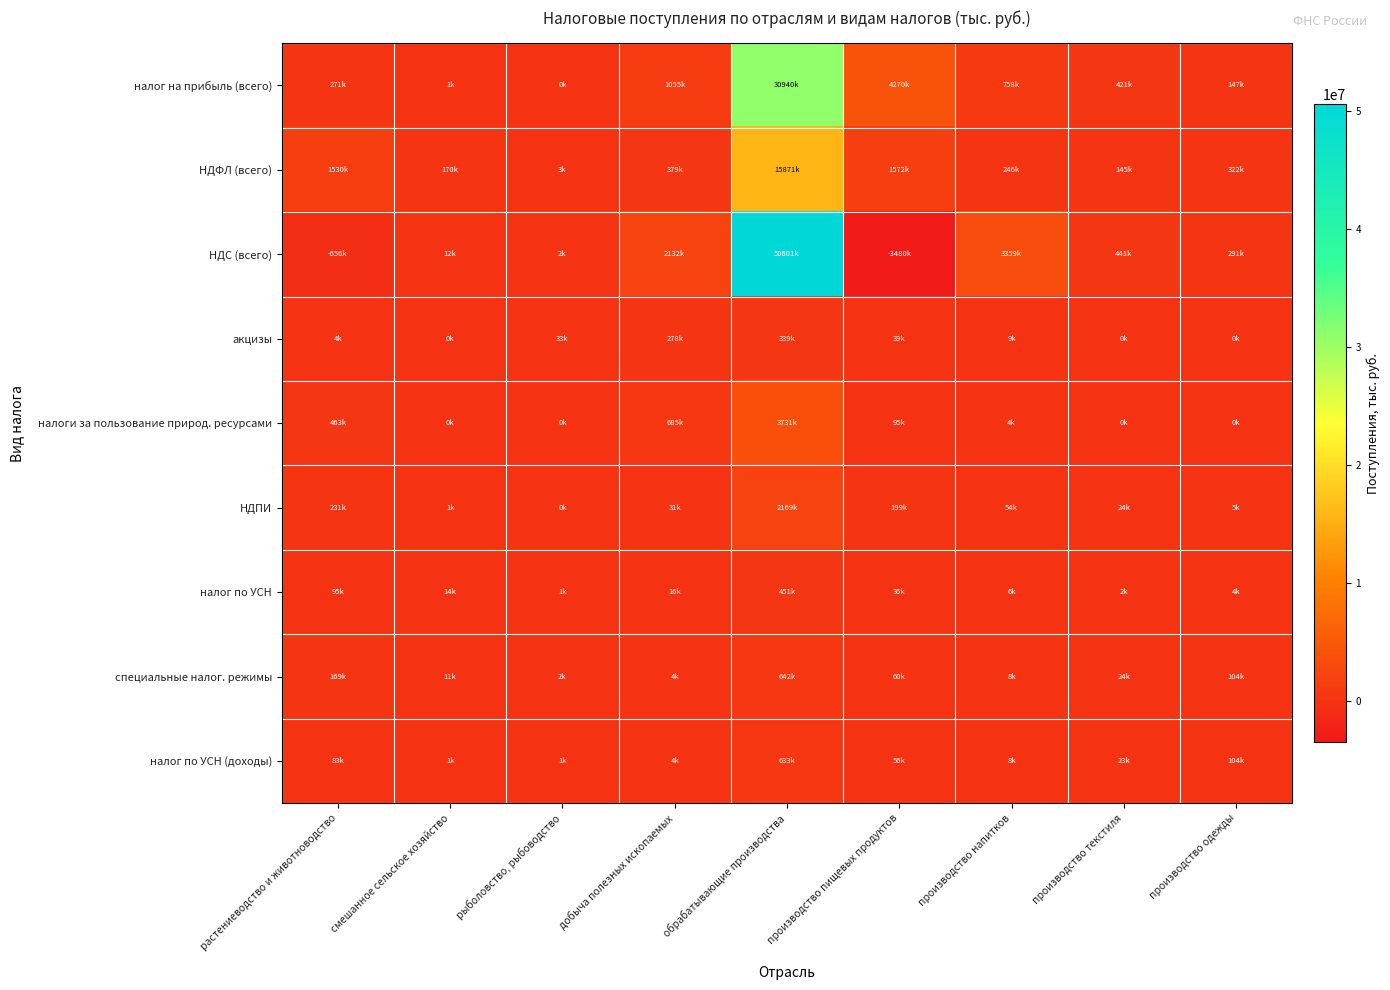

Rank the series at производство пищевых продуктов from lowest to highest value.

НДС (всего), налог по УСН, акцизы, налог по УСН (доходы), специальные налог. режимы, налоги за пользование природ. ресурсами, НДПИ, НДФЛ (всего), налог на прибыль (всего)